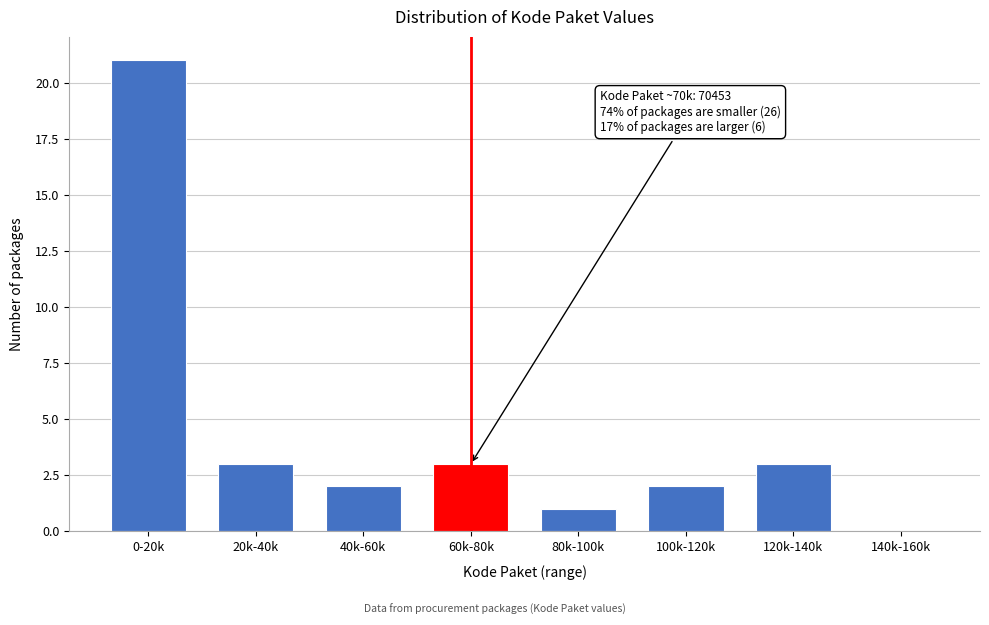

Reading left to right, what are all the values shown in this chart?

0-20k=21	20k-40k=3	40k-60k=2	60k-80k=3	80k-100k=1	100k-120k=2	120k-140k=3	140k-160k=0